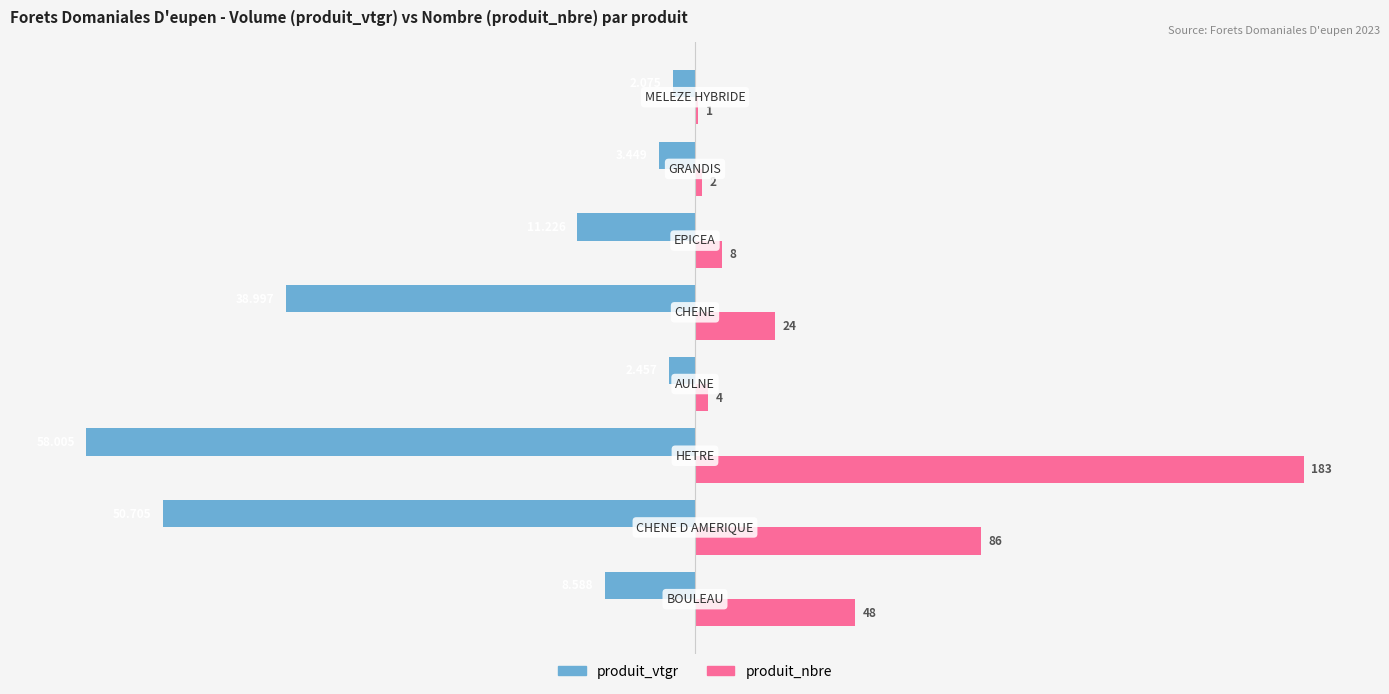

What are all the series names shown in the legend?

produit_vtgr, produit_nbre